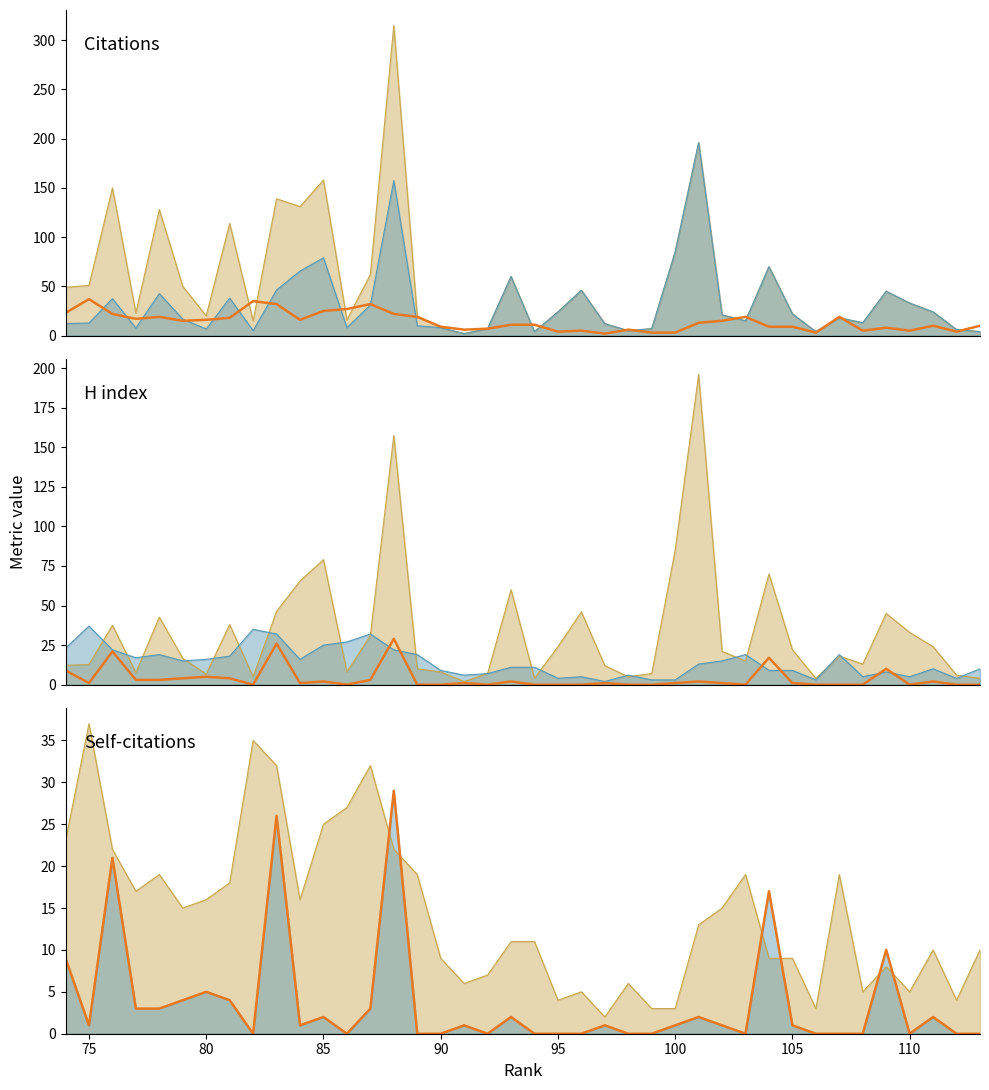

True or false: Self-citations line has more than 0 points higher than both neighbors.

True